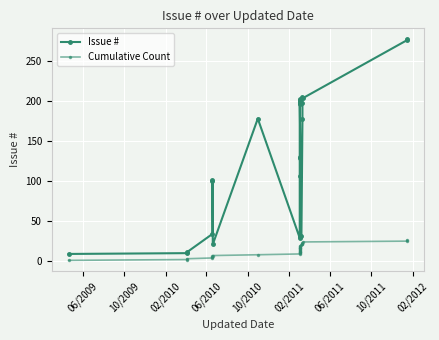

Is the value of Issue # at 24 greater than the value of Cumulative Count at 10/2010?

Yes